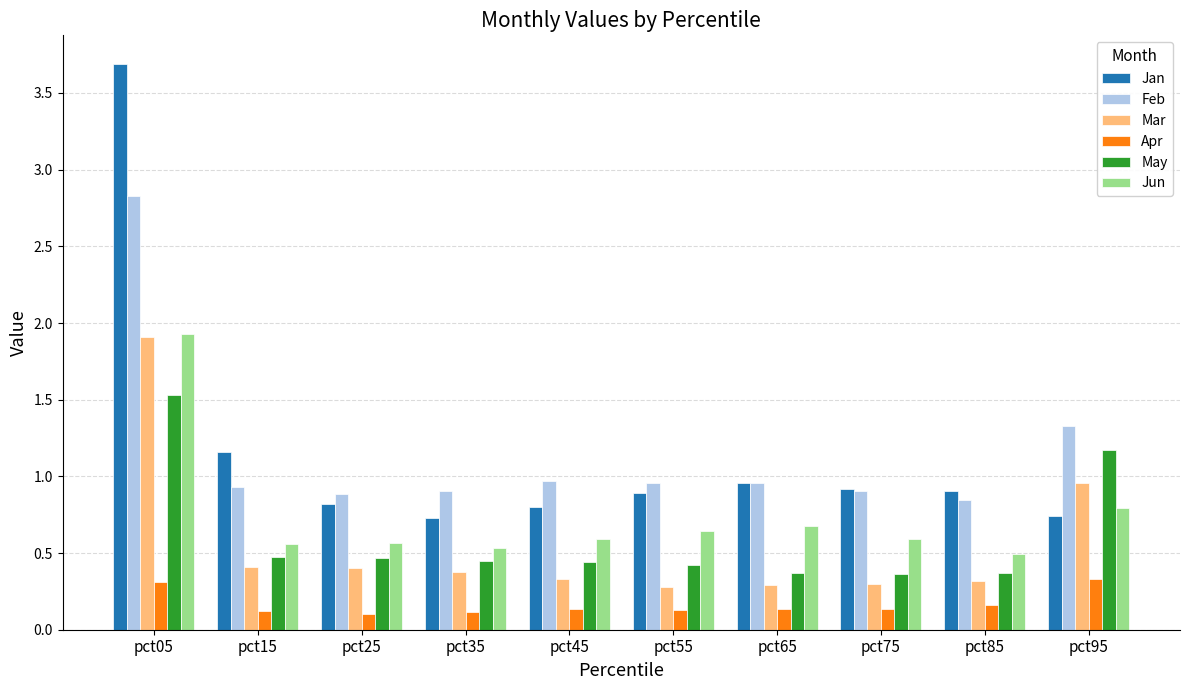

What is the sum of all Mar values?

5.6